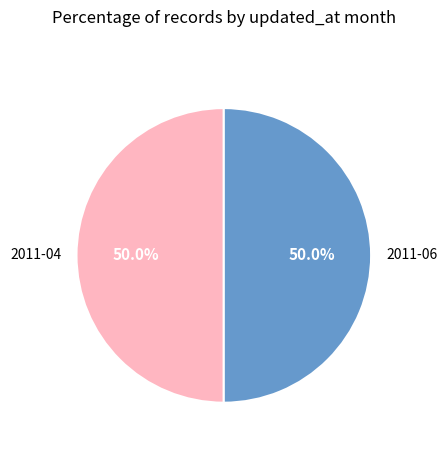

How many segments does this pie chart have?

2